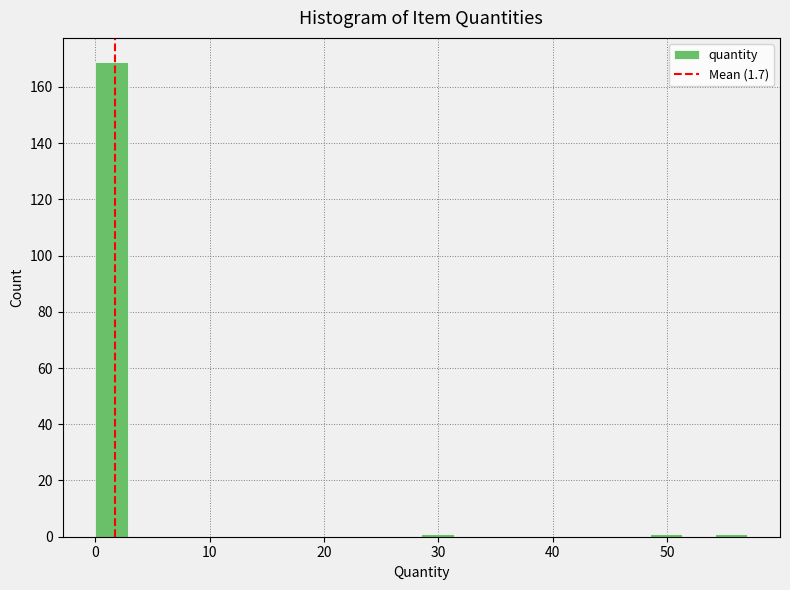

Read against the x-axis, roughly where is the centre of the tallest bar?

1